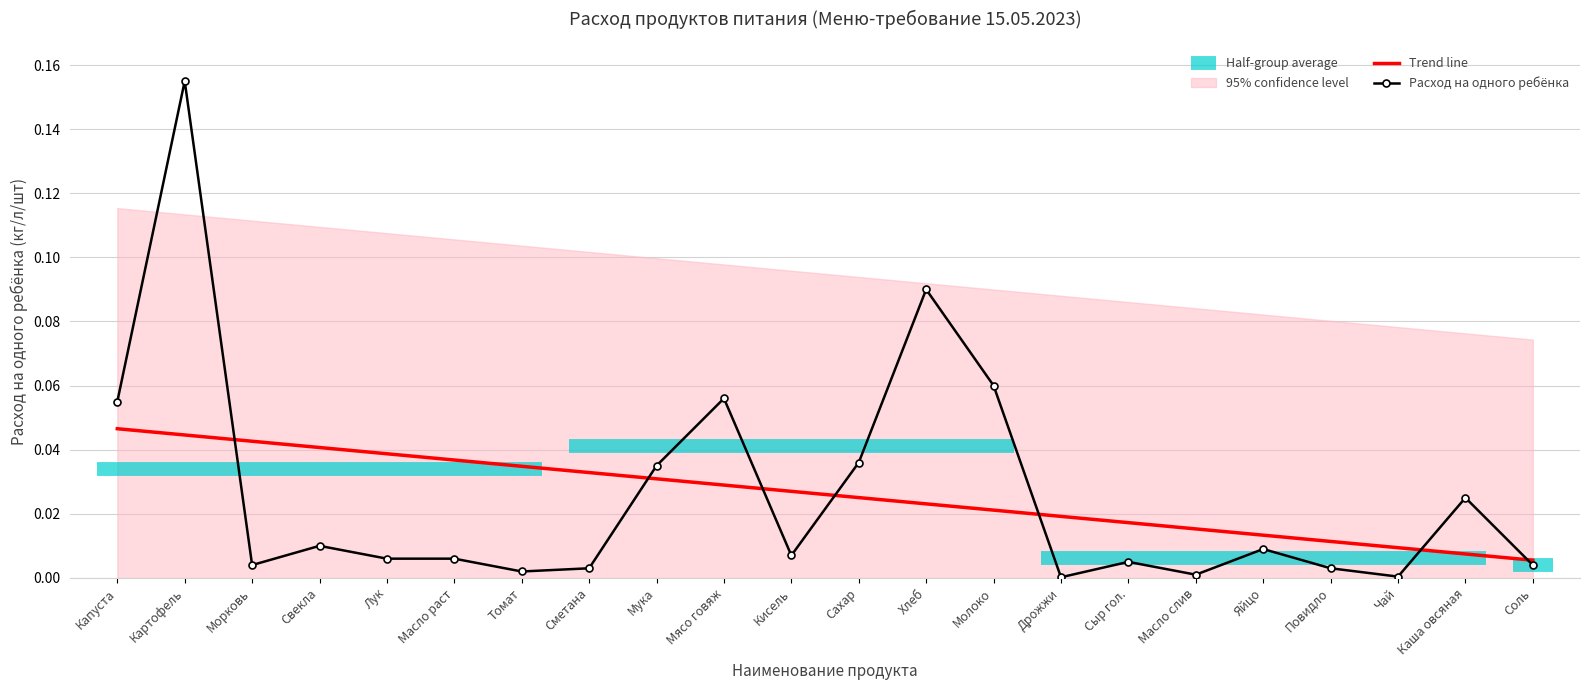

True or false: Trend line has a value of 0.0 at Хлеб.

True